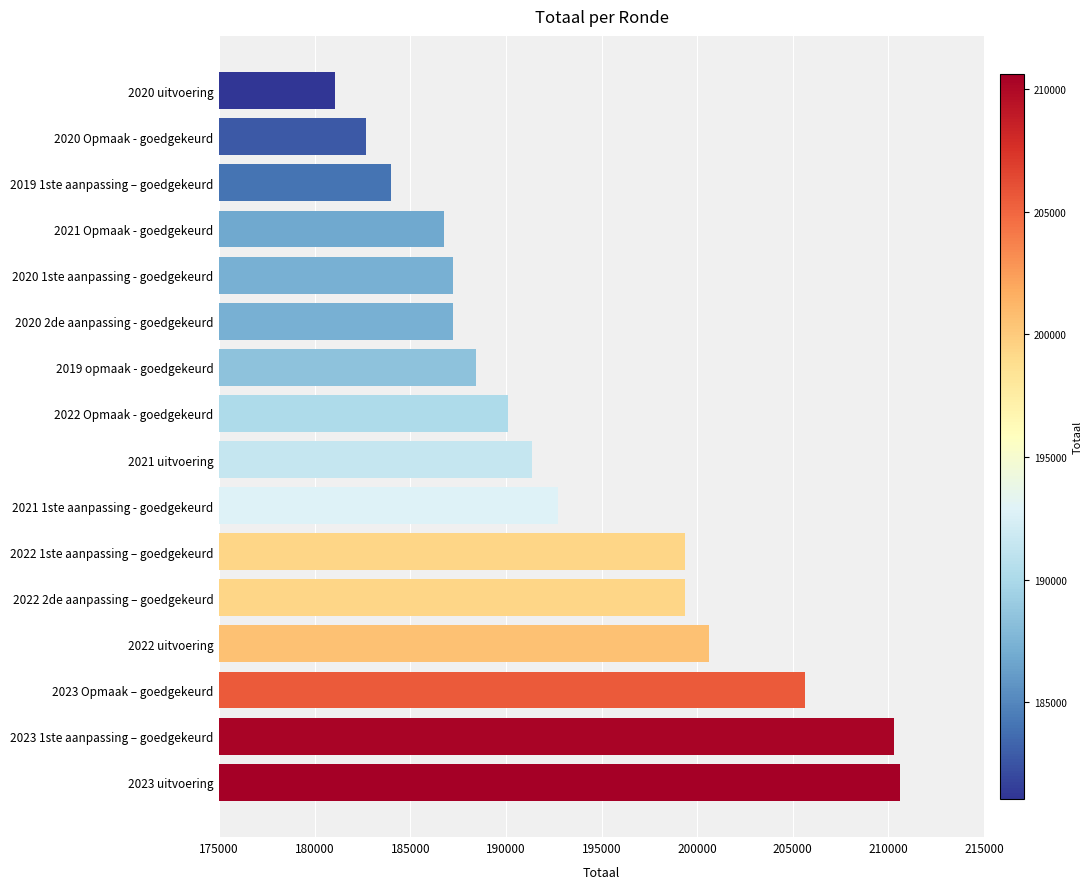

What is the approximate value at 2022 Opmaak - goedgekeurd?

190125